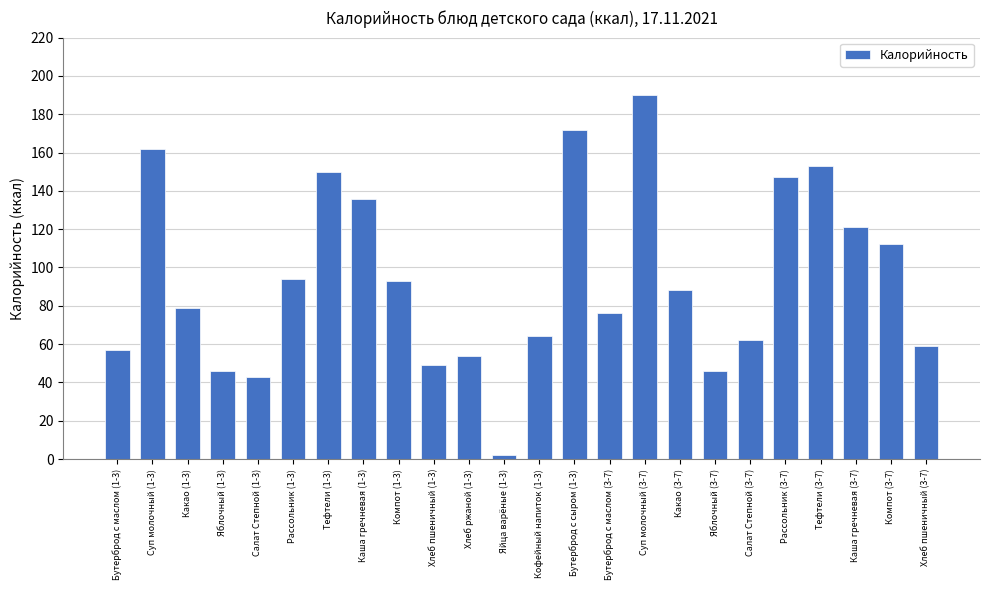

Reading left to right, transcribe all the data shown in this chart.

Бутерброд с маслом (1-3)=57	Суп молочный (1-3)=162	Какао (1-3)=79	Яблочный (1-3)=46	Салат Степной (1-3)=43	Рассольник (1-3)=94	Тефтели (1-3)=150	Каша гречневая (1-3)=136	Компот (1-3)=93	Хлеб пшеничный (1-3)=49	Хлеб ржаной (1-3)=54	Яйца варёные (1-3)=2	Кофейный напиток (1-3)=64	Бутерброд с сыром (1-3)=172	Бутерброд с маслом (3-7)=76	Суп молочный (3-7)=190	Какао (3-7)=88	Яблочный (3-7)=46	Салат Степной (3-7)=62	Рассольник (3-7)=147	Тефтели (3-7)=153	Каша гречневая (3-7)=121	Компот (3-7)=112	Хлеб пшеничный (3-7)=59